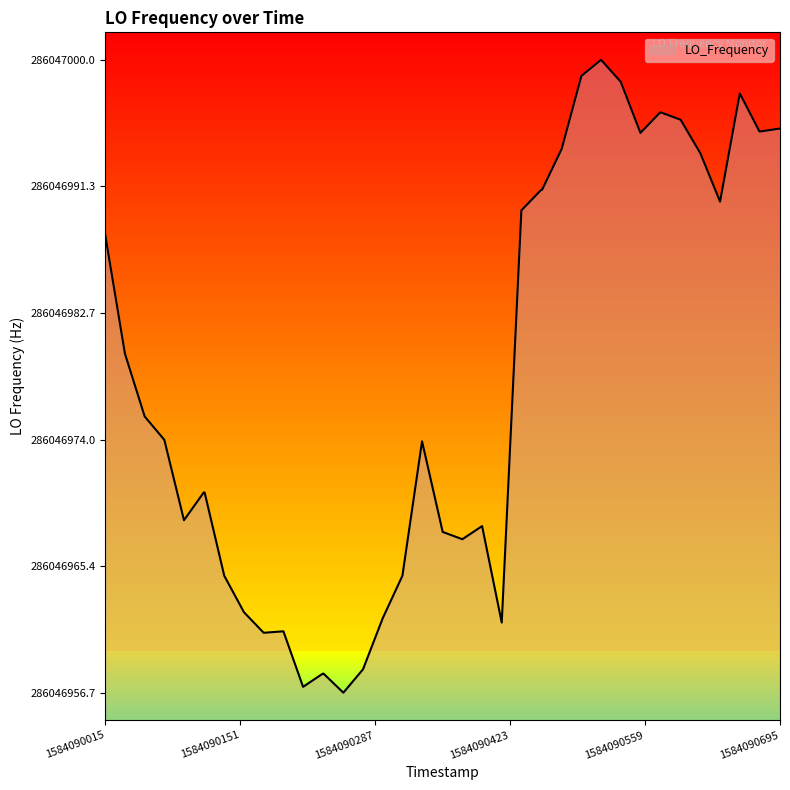

At which label is the value closest to 0?

1584090255.8